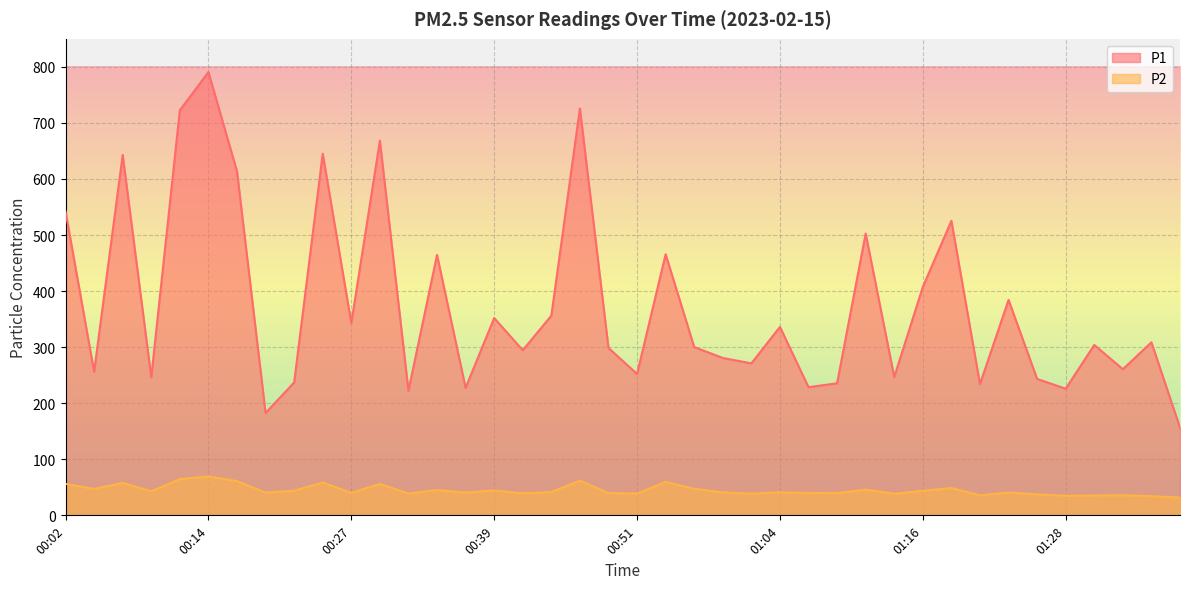

True or false: P1 and P2 intersect in this chart.

False